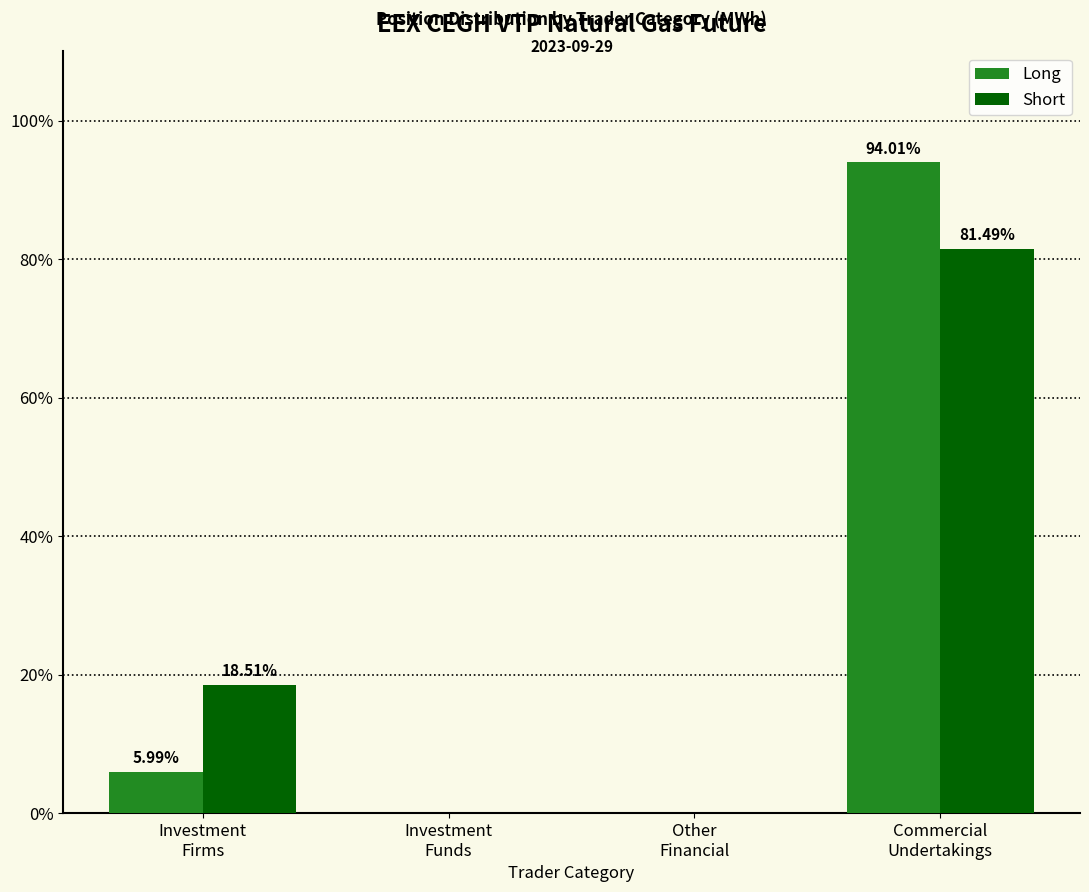

What is the sum of all Long values?

100.0